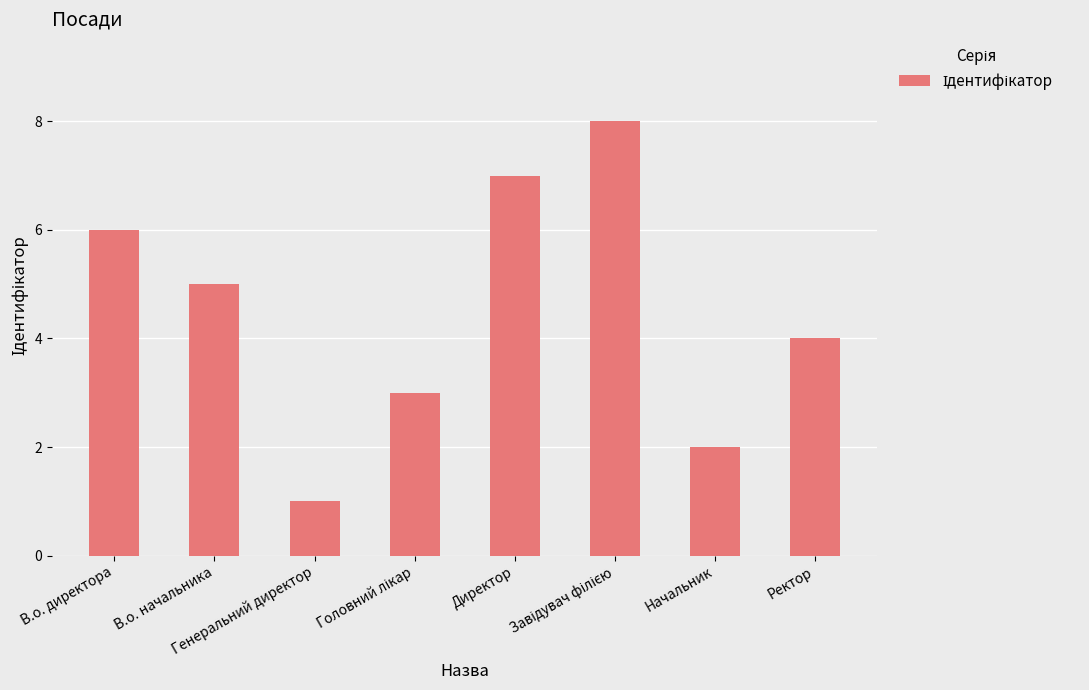

What is the difference between the maximum and minimum values?

7